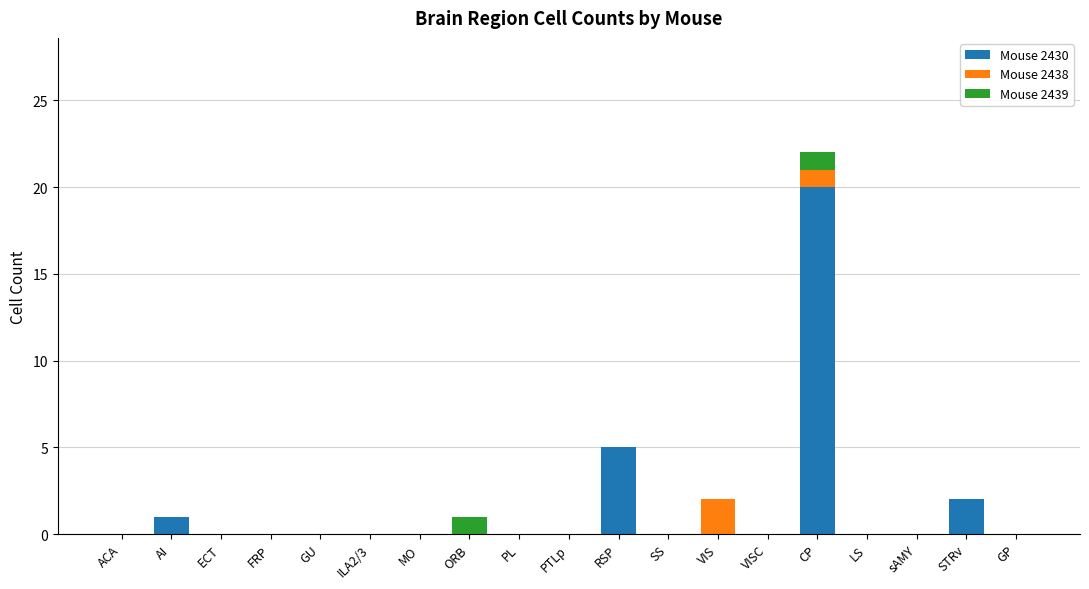

Are the bars horizontal?

No